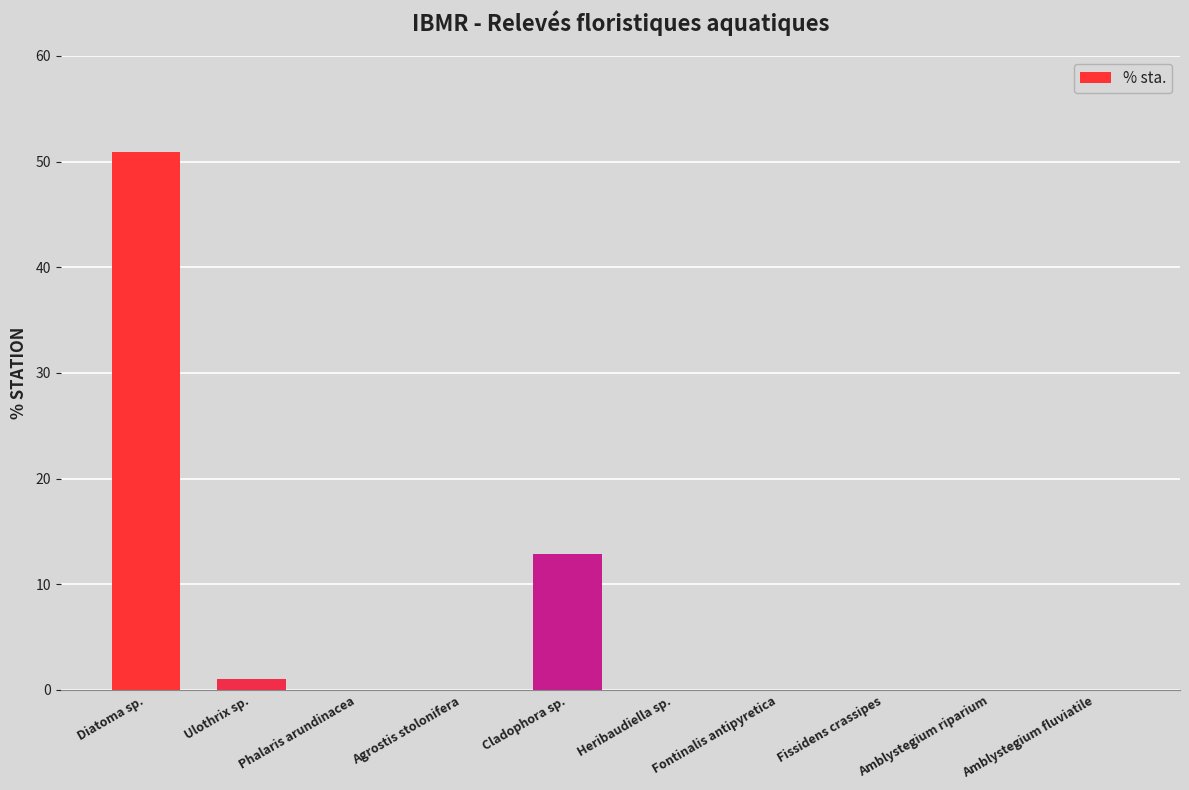

Which label corresponds to the largest value in the chart?

Diatoma sp.